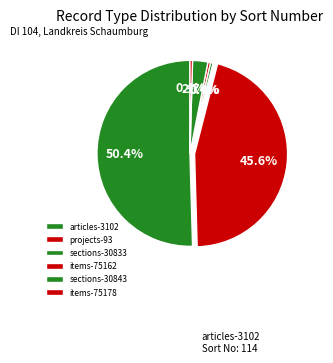

What percentage is NOT represented by sections-30843?

97.3%